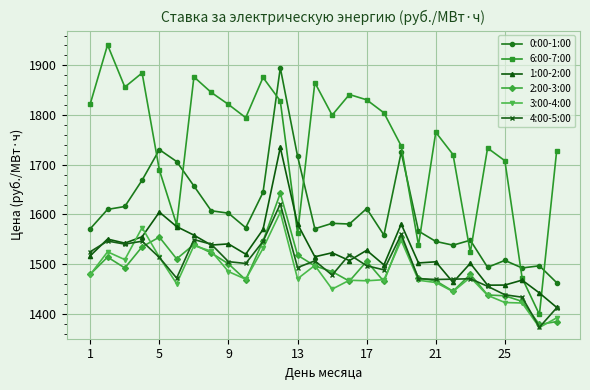

What is the highest value of the 0:00-1:00 series?

1894.9